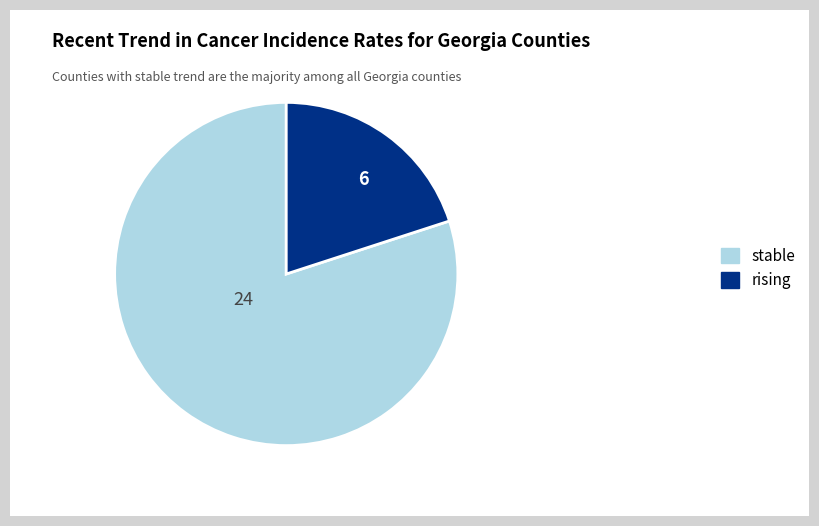

Is there a majority slice in this chart?

Yes